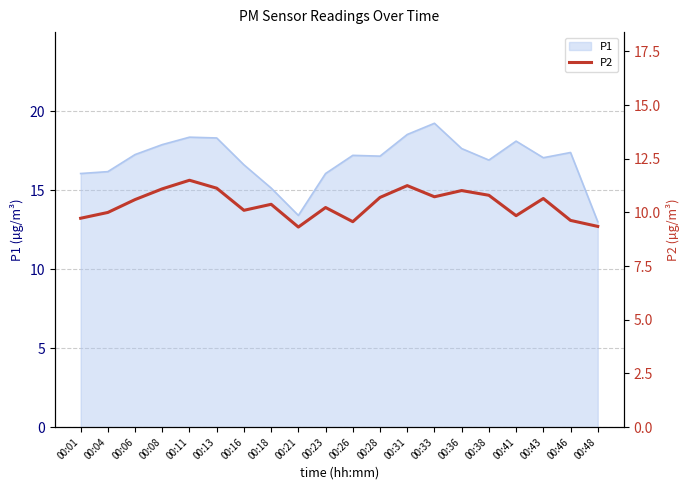

What is the minimum value shown in the chart?

9.3